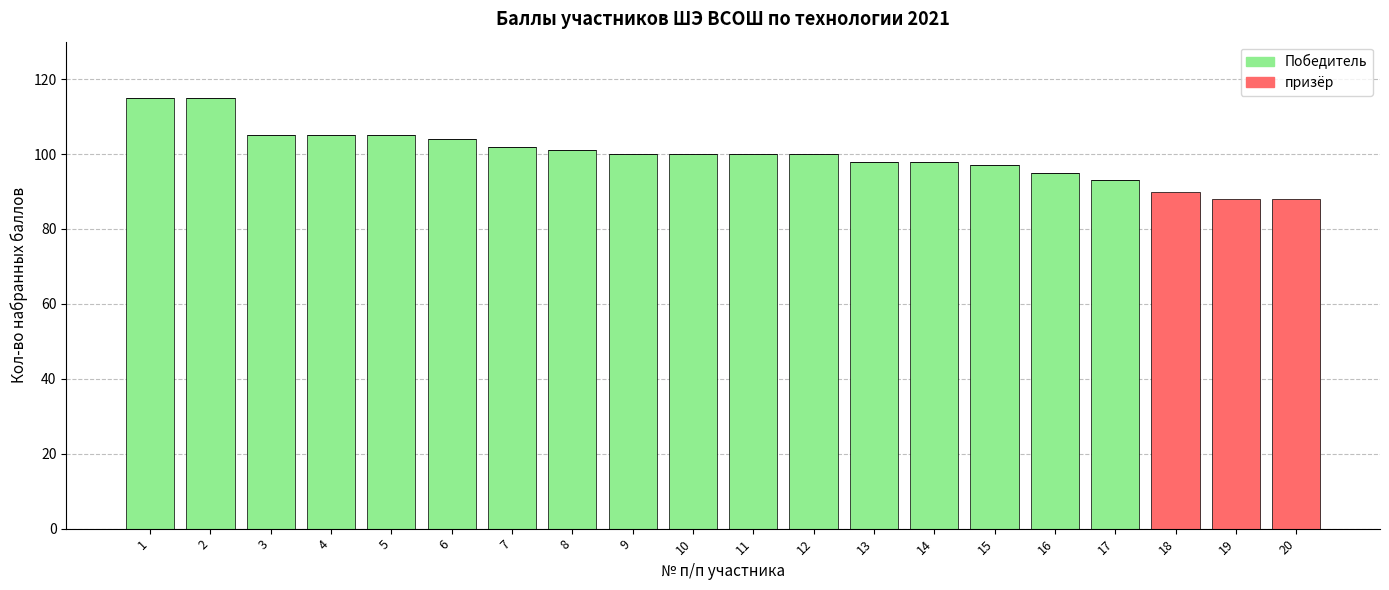

The Победитель series shows 0 at 18. True or false?

True